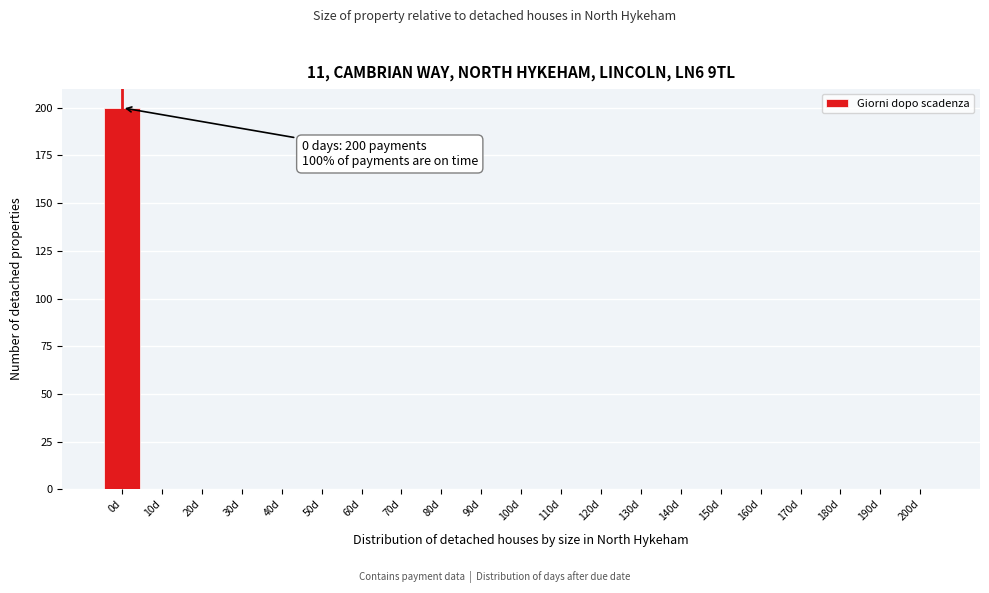

Reading left to right, list all the values displayed in this chart.

0d=200	10d=0	20d=0	30d=0	40d=0	50d=0	60d=0	70d=0	80d=0	90d=0	100d=0	110d=0	120d=0	130d=0	140d=0	150d=0	160d=0	170d=0	180d=0	190d=0	200d=0